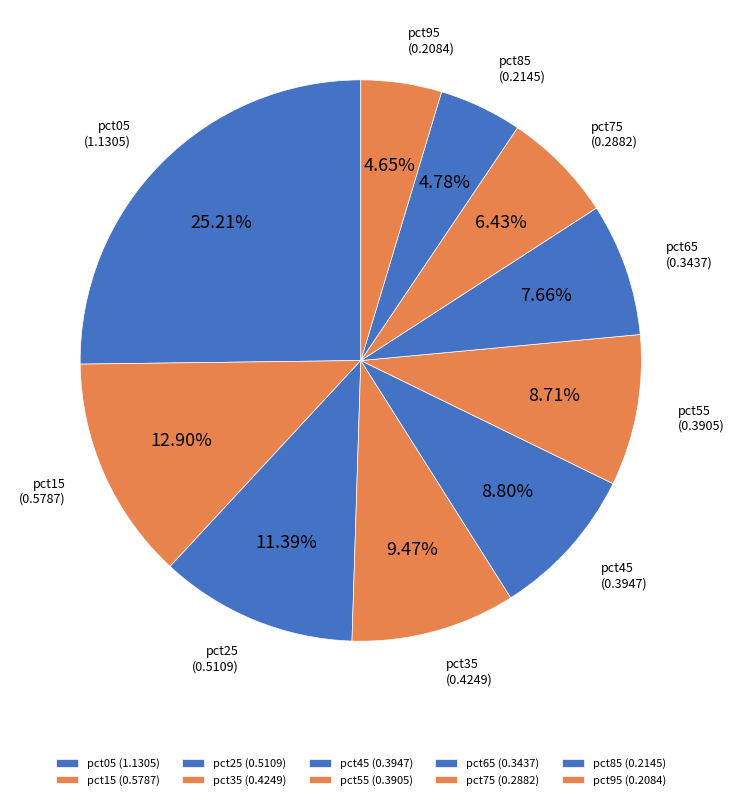

Is it true that pct35 is 3% of the pie?

False